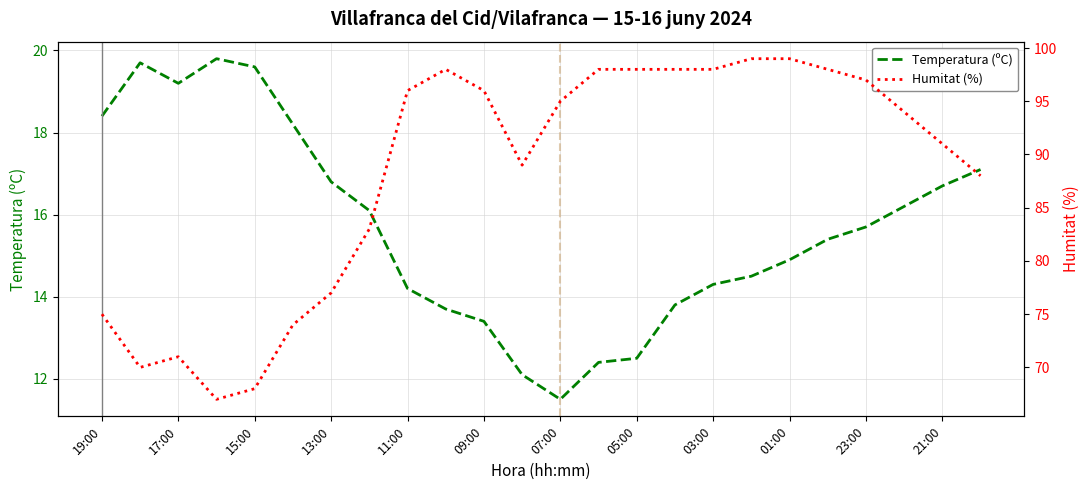

True or false: Temperatura (ºC) has a value of 18.4 at 19:00.

True